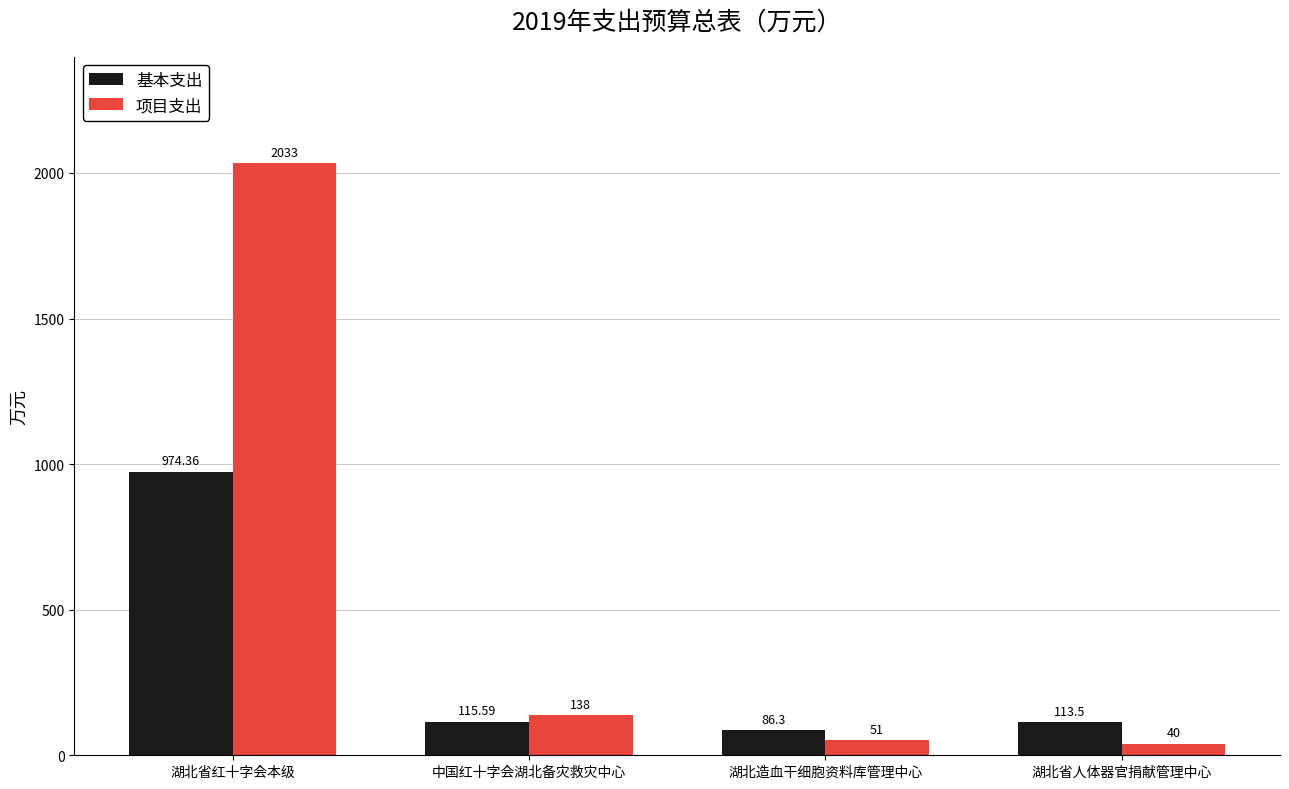

What is the difference between the highest and lowest values at 湖北省红十字会本级?

1058.6